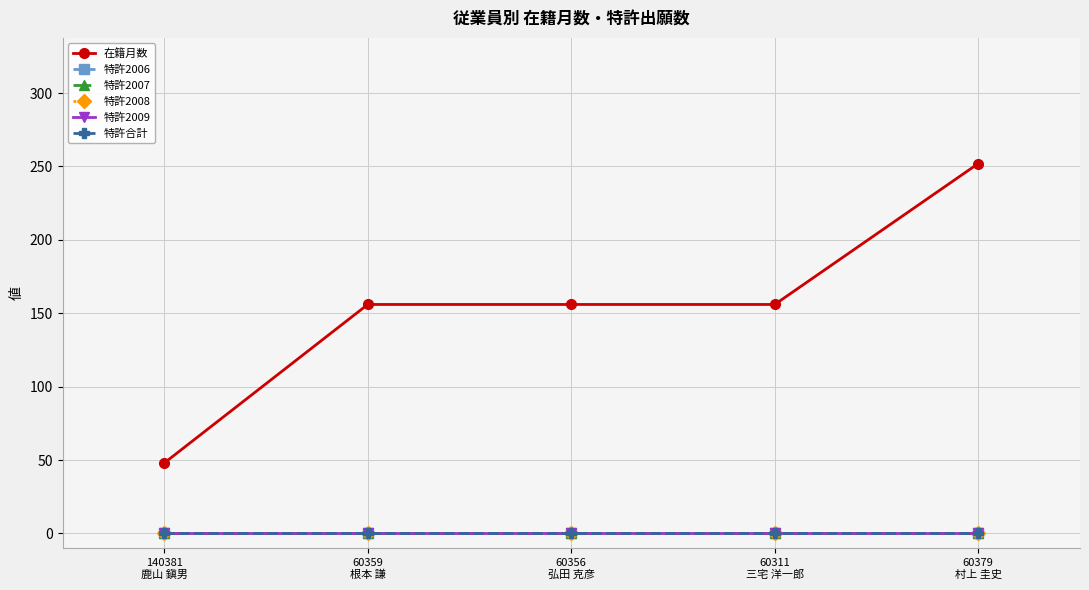

What is the maximum value shown in the chart?

252